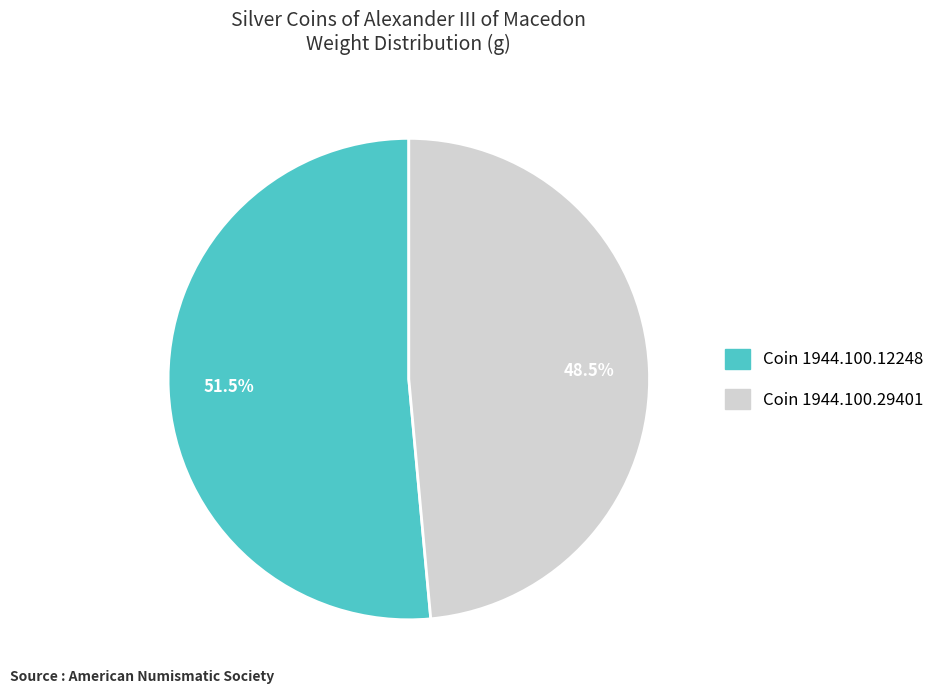

How many segments does this pie chart have?

2